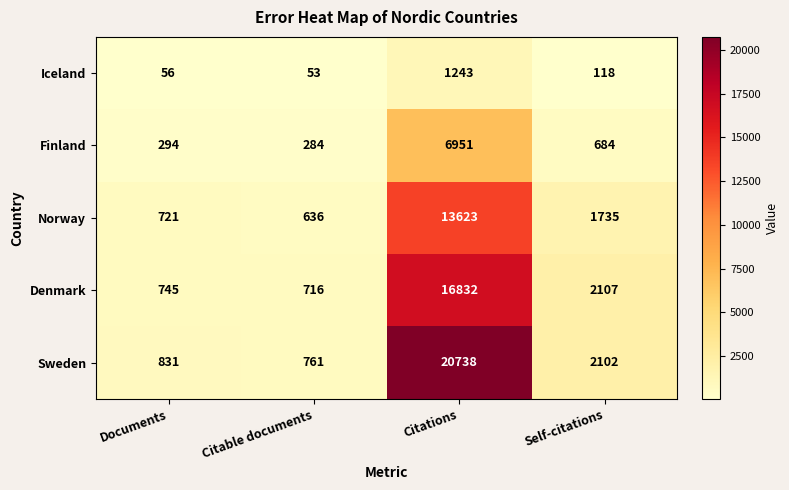

Which label corresponds to the smallest value in the chart?

Citable documents